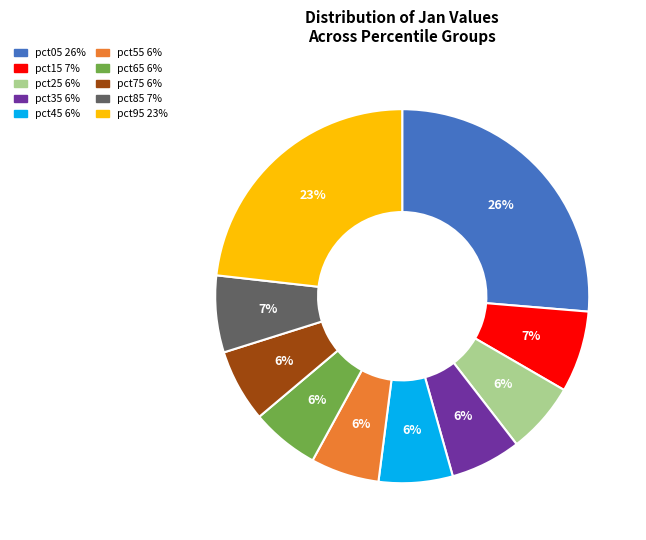

Is the sum of pct55 and pct25 greater than half?

No